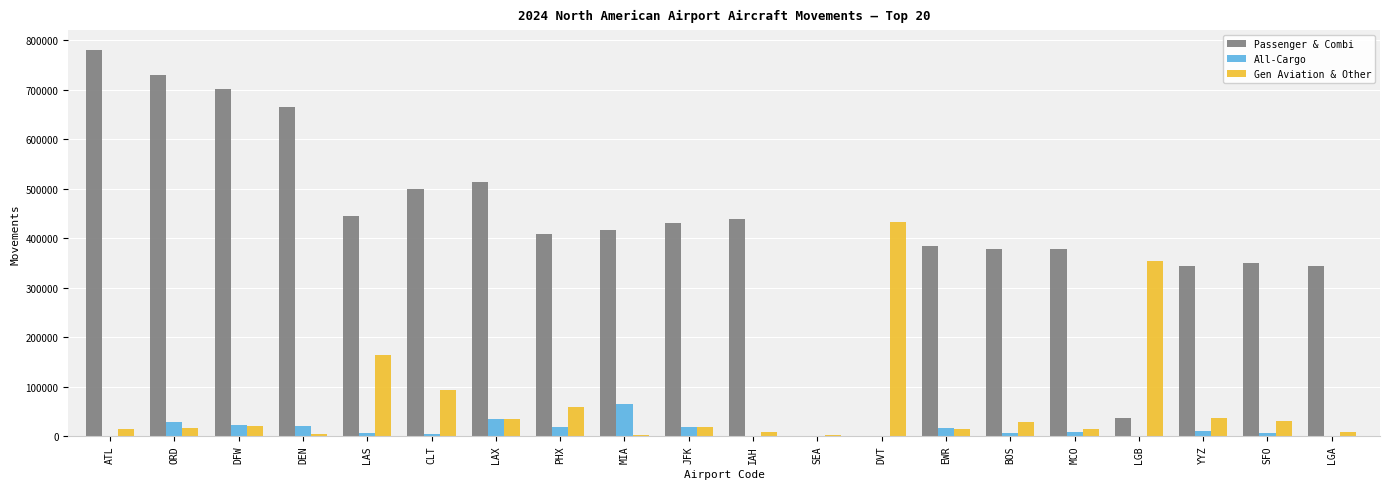

Which series has the largest total across all categories?

Passenger & Combi